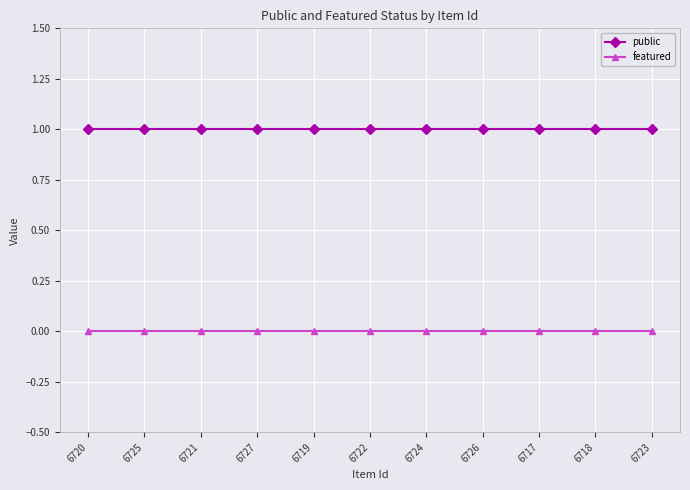

Is it true that public equals 1 at 6722?

True